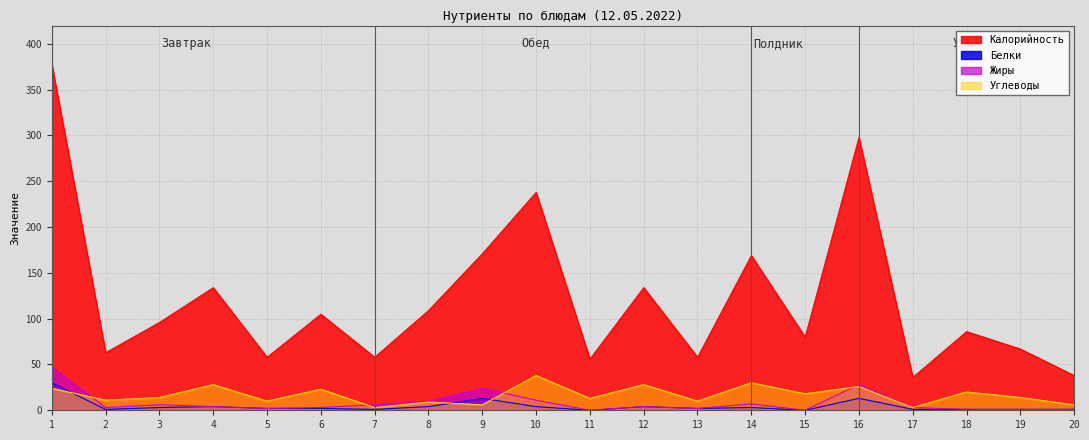

Between which two adjacent categories do Углеводы and Белки first intersect?

1 and 2